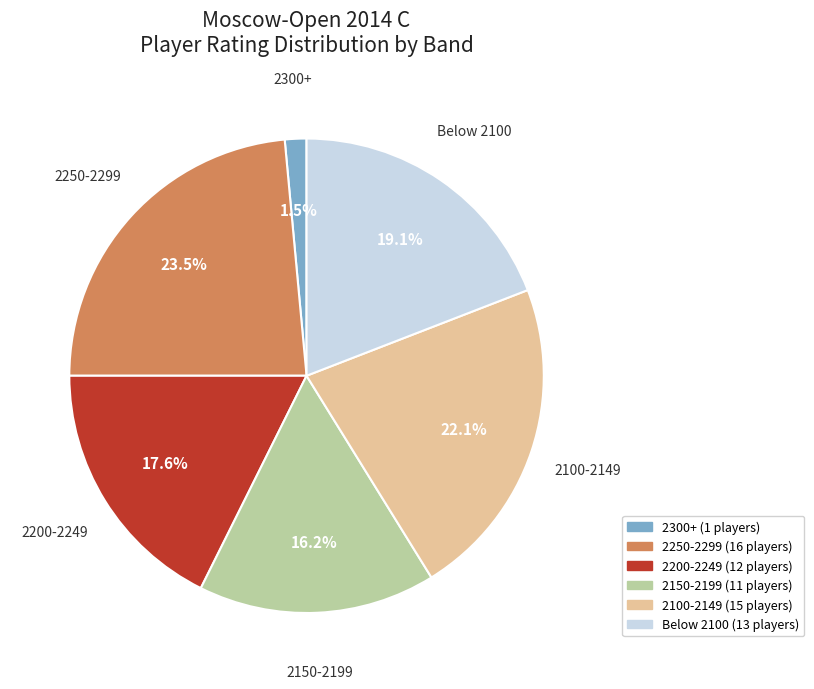

Which has a higher value, 2250-2299 or 2150-2199?

2250-2299